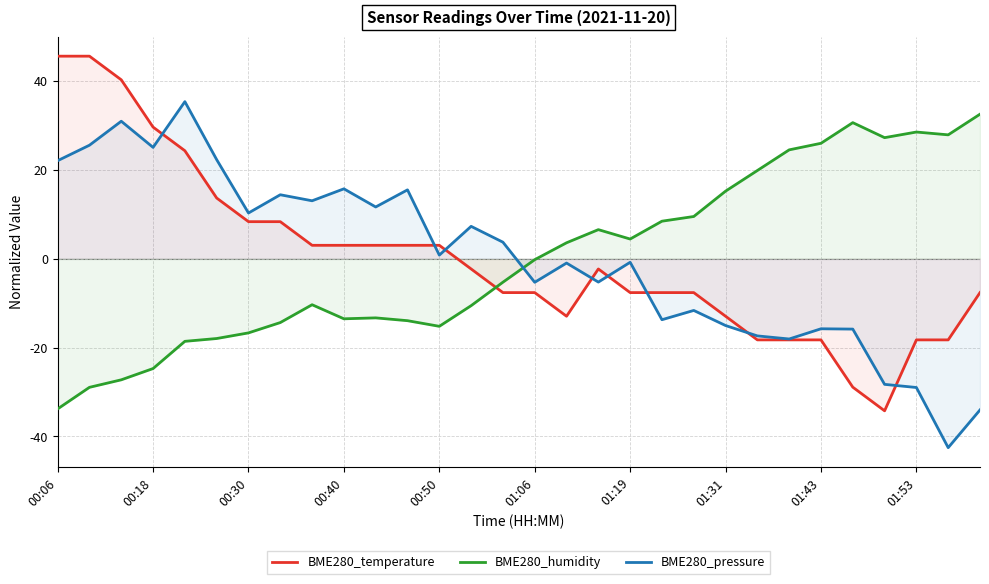

Which series ends up on top after the final intersection of BME280_temperature and BME280_humidity?

BME280_humidity